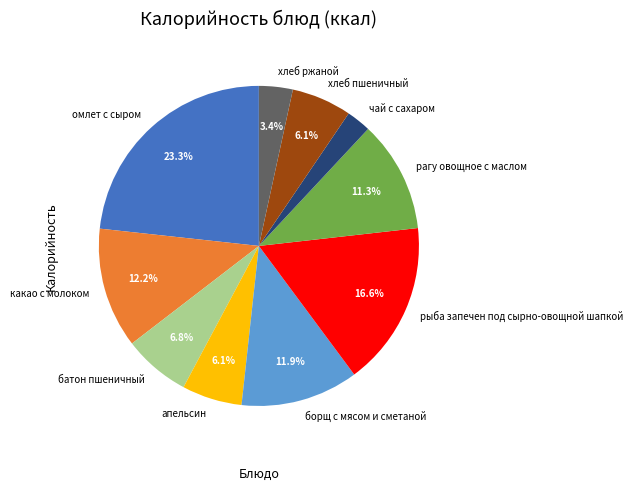

How many segments does this pie chart have?

10